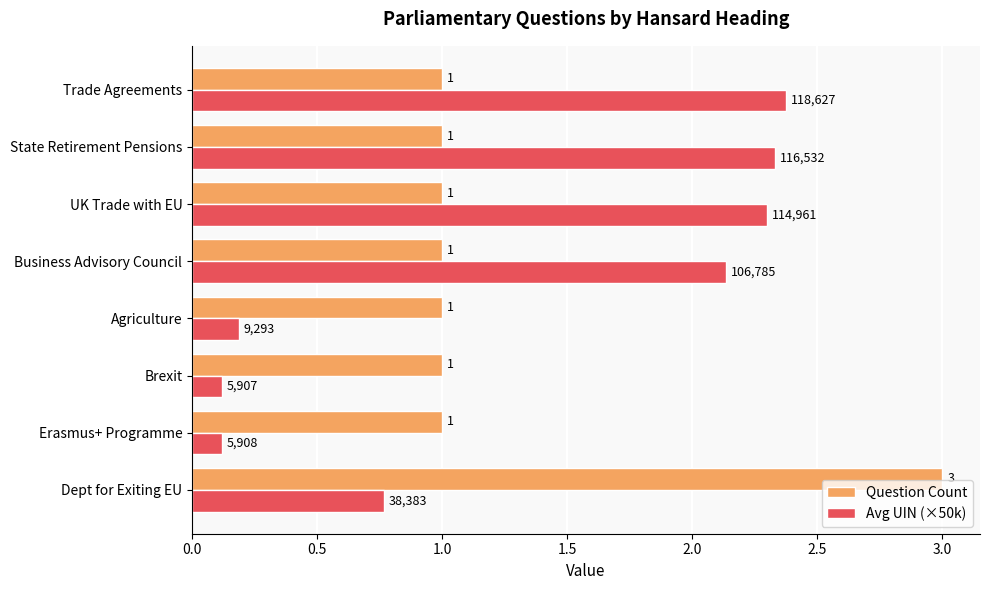

At which category is the sum across all series the highest?

Dept for Exiting EU